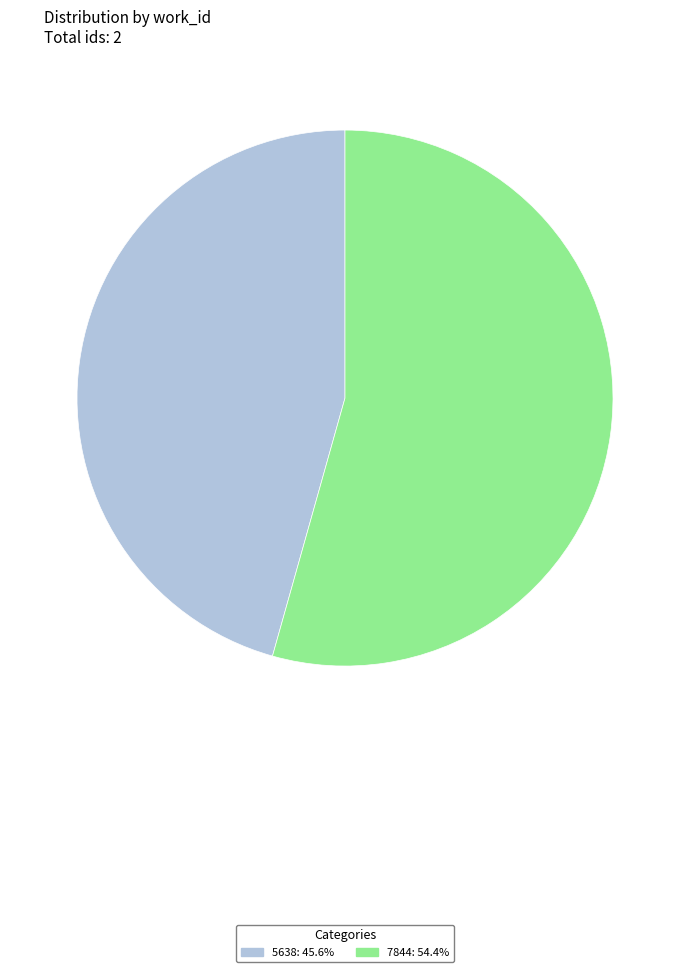

True or false: 7844 accounts for 54% of the total.

True